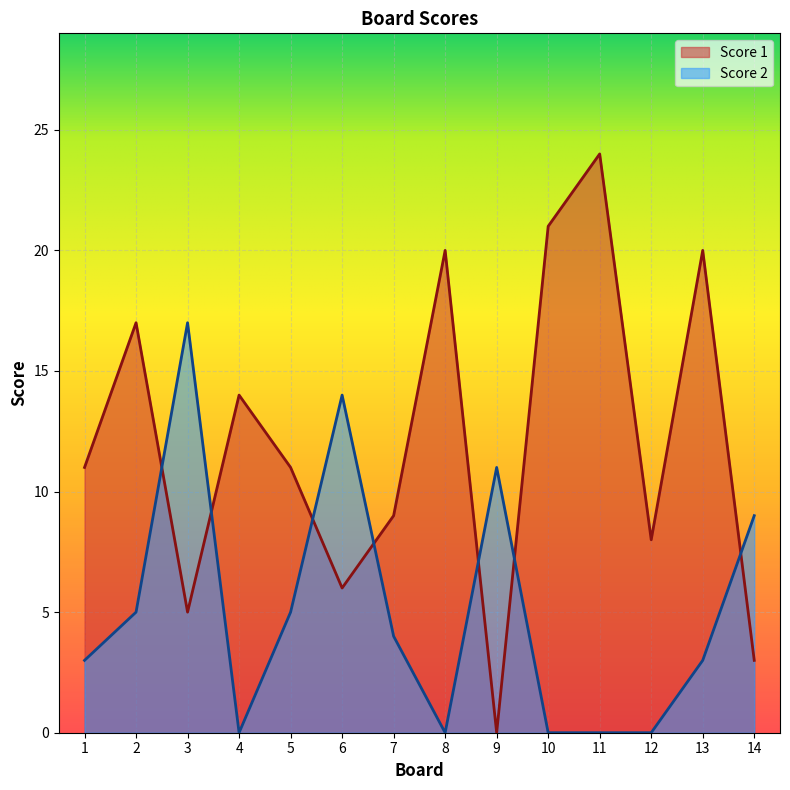

How many lines are shown in the chart?

2